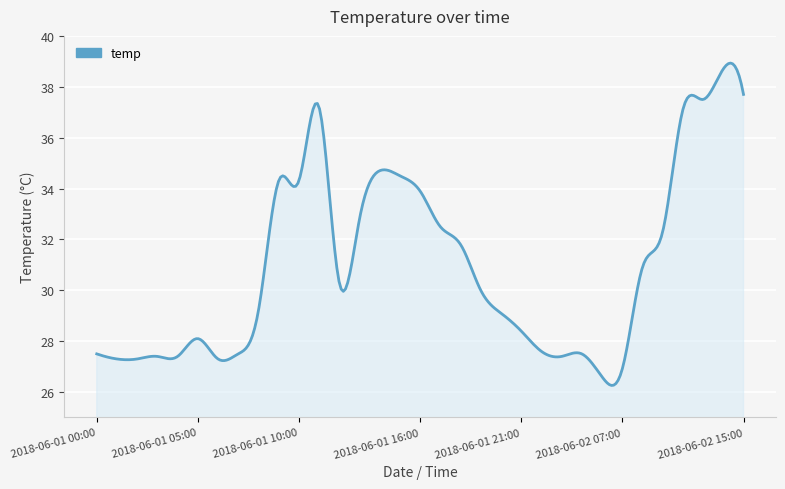

Does the chart display data point markers on the line(s)?

No